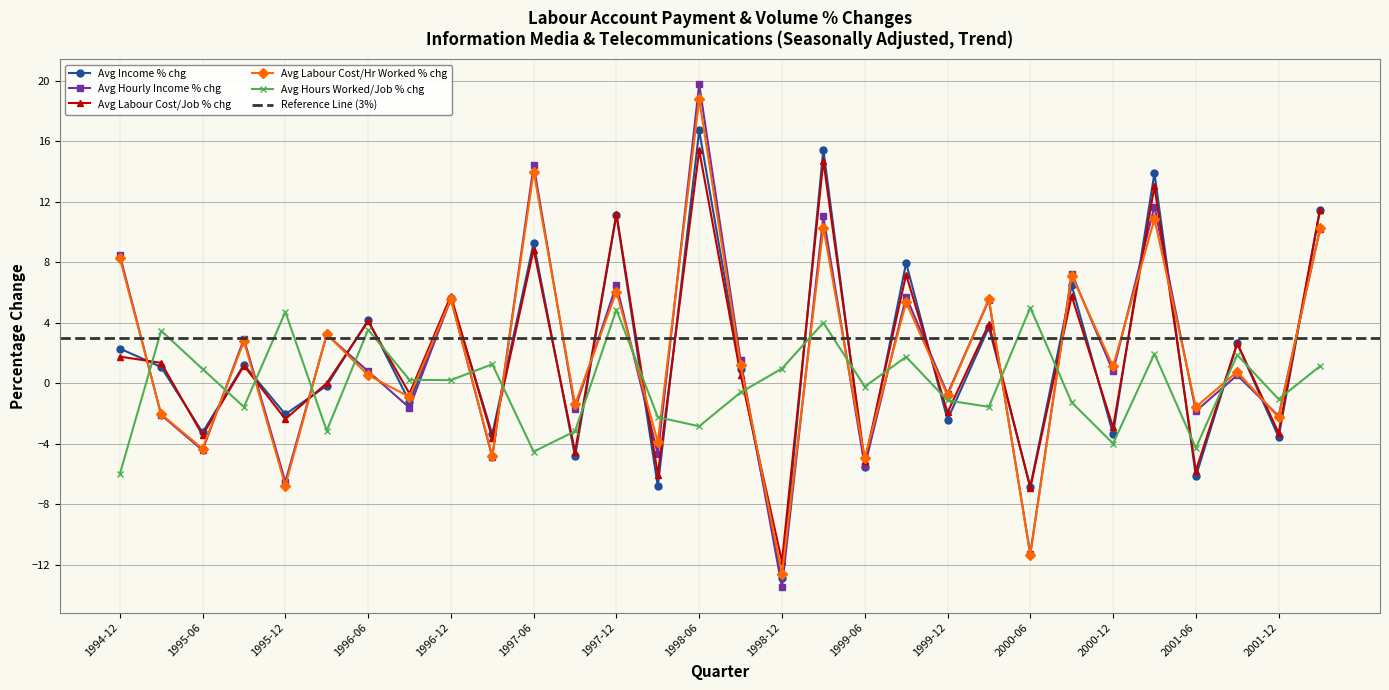

True or false: Avg Income % chg has a value of 3.7 at 2000-03.

True